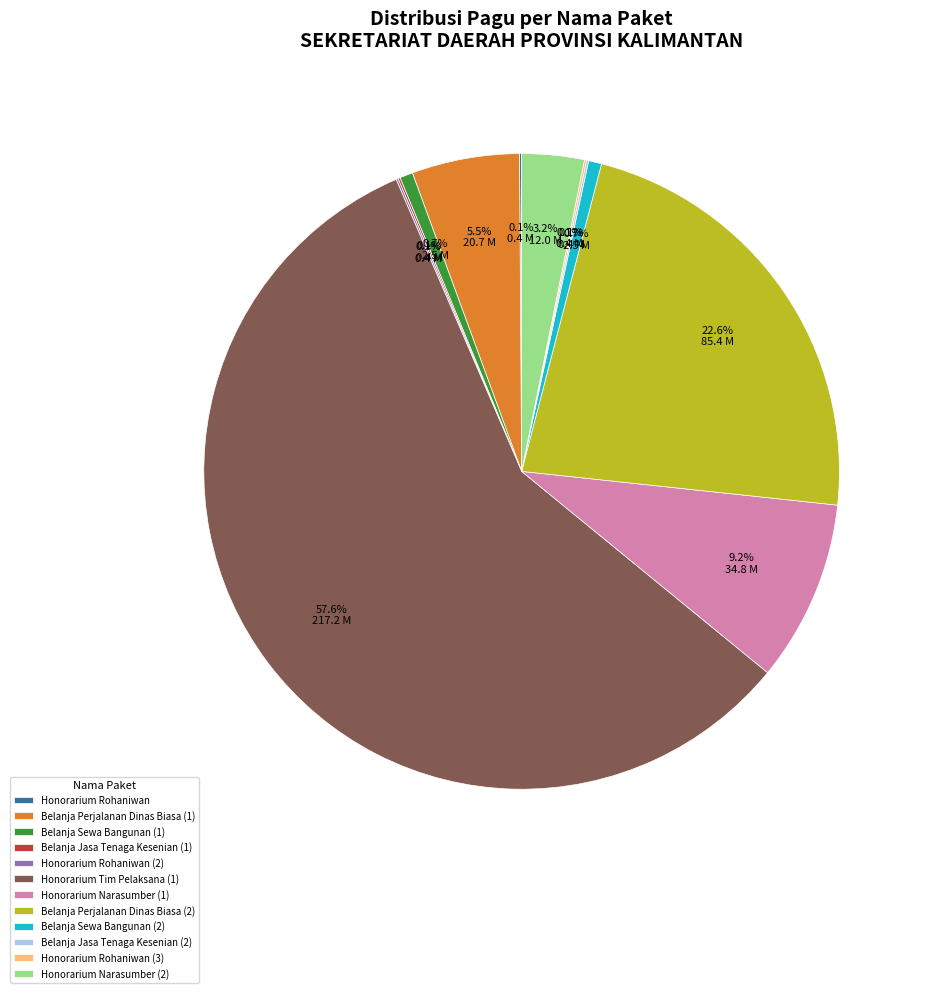

What is the ratio of the value at Honorarium Narasumber (1) to the value at Belanja Perjalanan Dinas Biasa (1)?

1.7